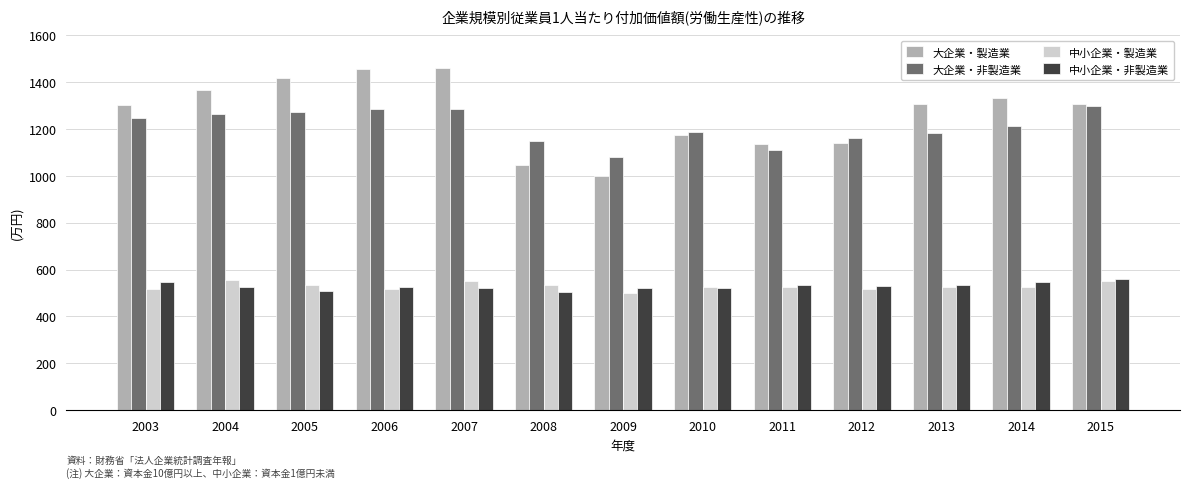

At which label does 大企業・製造業 reach its minimum?

2009